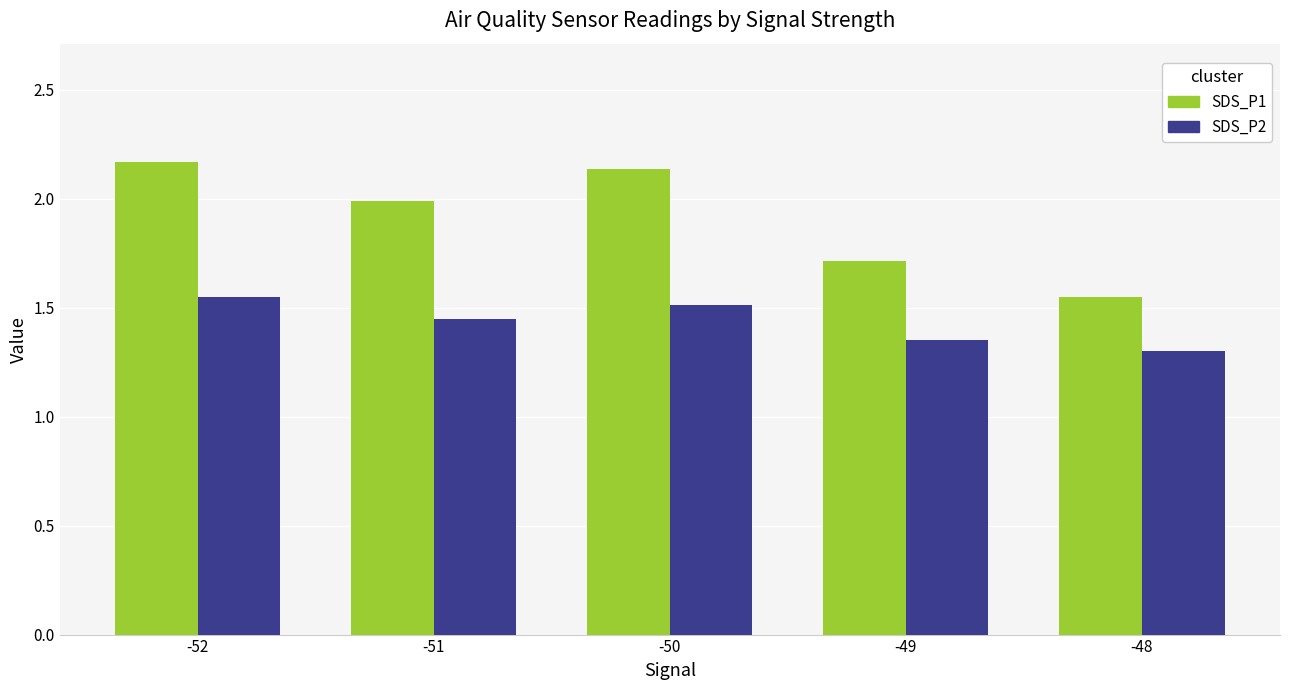

Count the SDS_P2 values in the range 1 to 2.

5